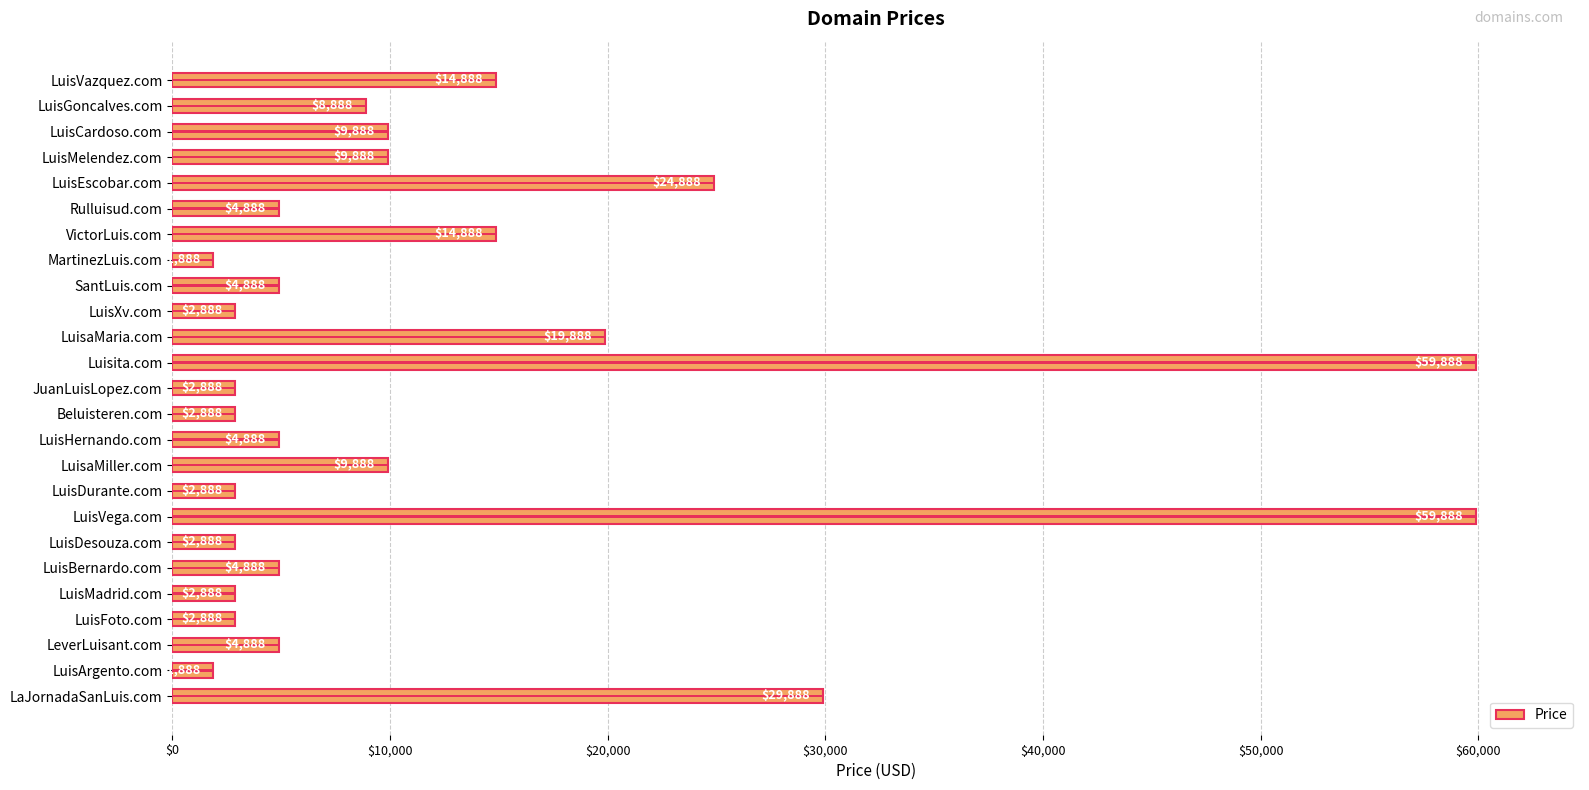

Which category has the highest value across all series?

Luisita.com